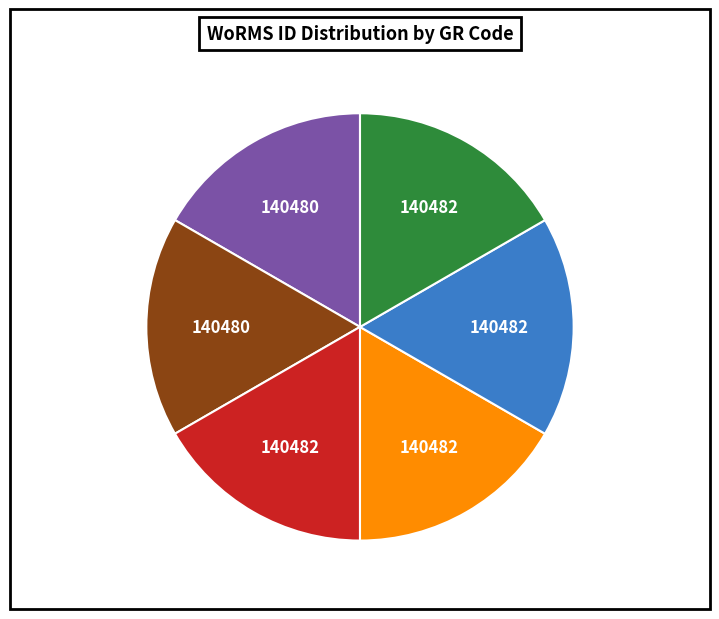

Is there any slice that represents more than half of the pie?

No